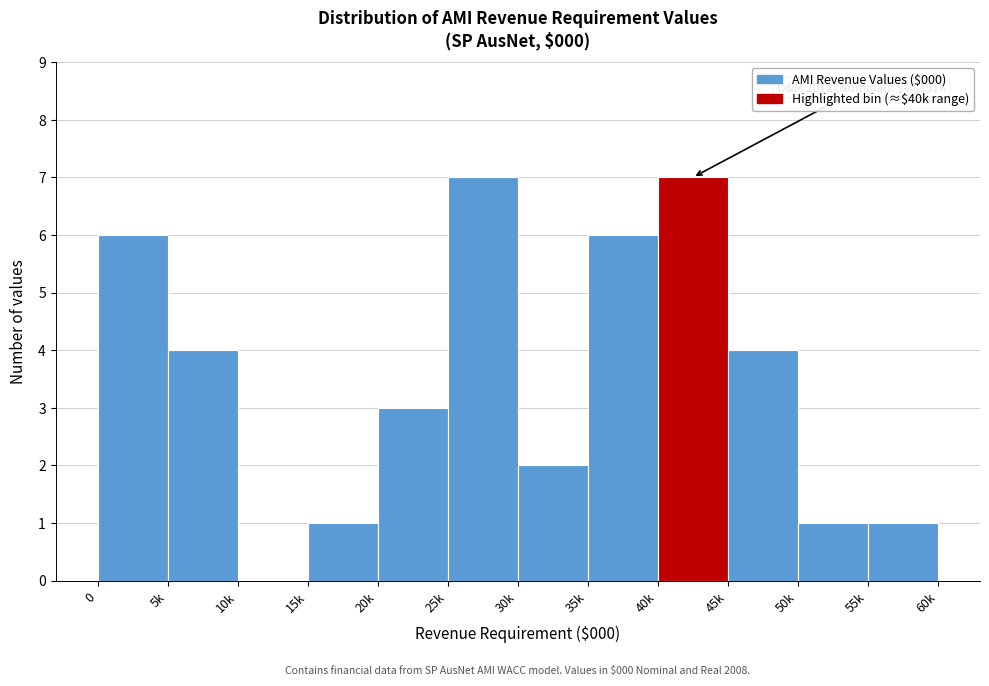

Reading left to right, extract all data points from this chart.

0=6	5k=4	10k=0	15k=1	20k=3	25k=7	30k=2	35k=6	40k=7	45k=4	50k=1	55k=1